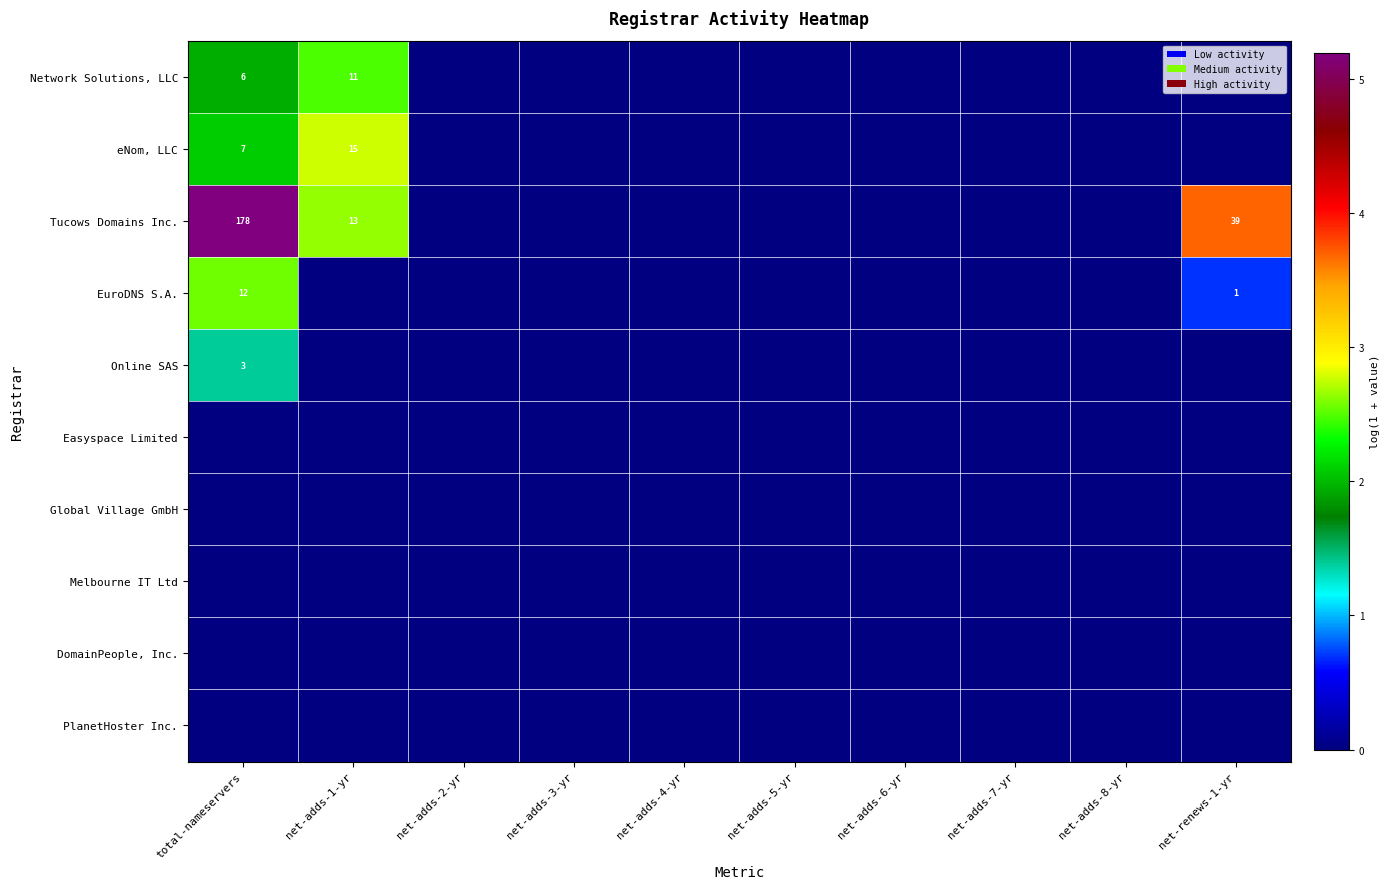

Is it true that EuroDNS S.A. equals 3 at total-nameservers?

False